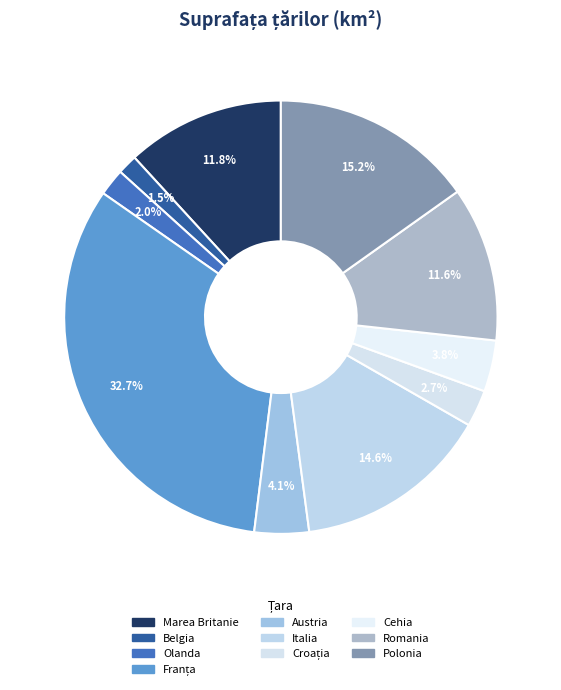

Rank the categories by value from lowest to highest.

Belgia, Olanda, Croația, Cehia, Austria, Romania, Marea Britanie, Italia, Polonia, Franța